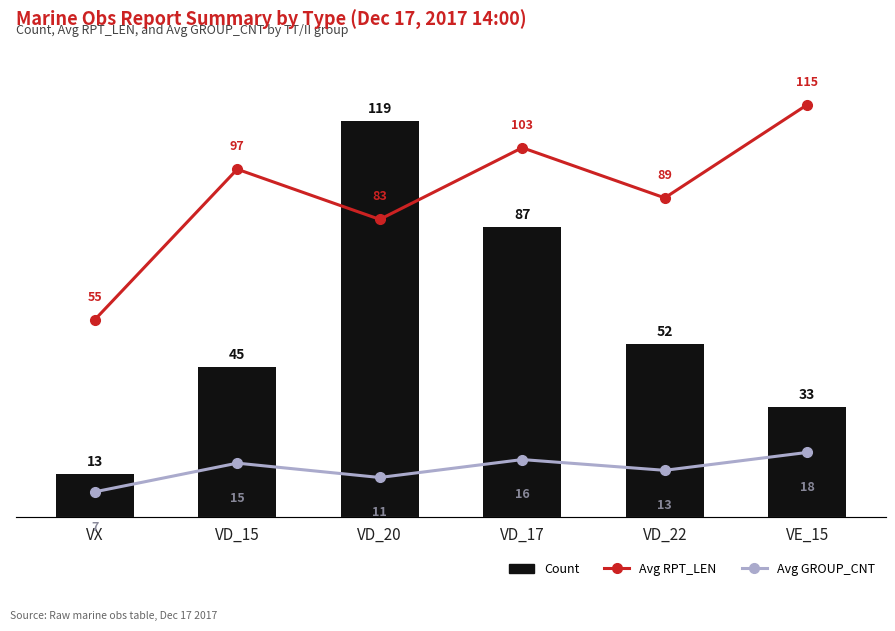

Are the bars grouped side by side (vs. stacked)?

Yes